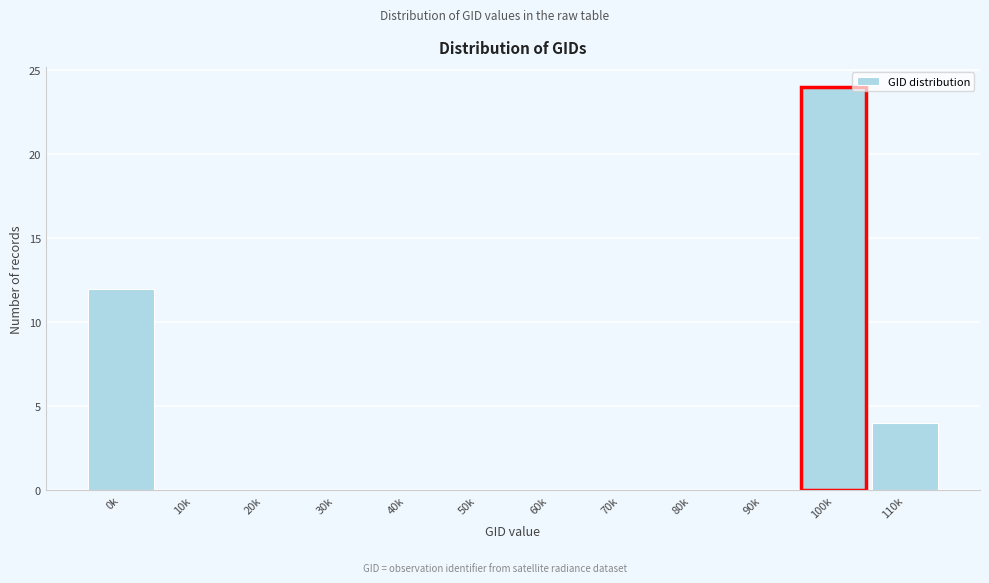

Reading left to right, transcribe all the data shown in this chart.

0k=12	10k=0	20k=0	30k=0	40k=0	50k=0	60k=0	70k=0	80k=0	90k=0	100k=24	110k=4